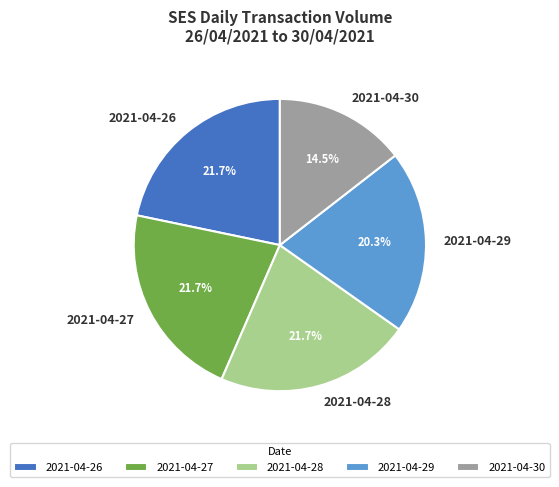

Is it true that 2021-04-27 is 9% of the pie?

False